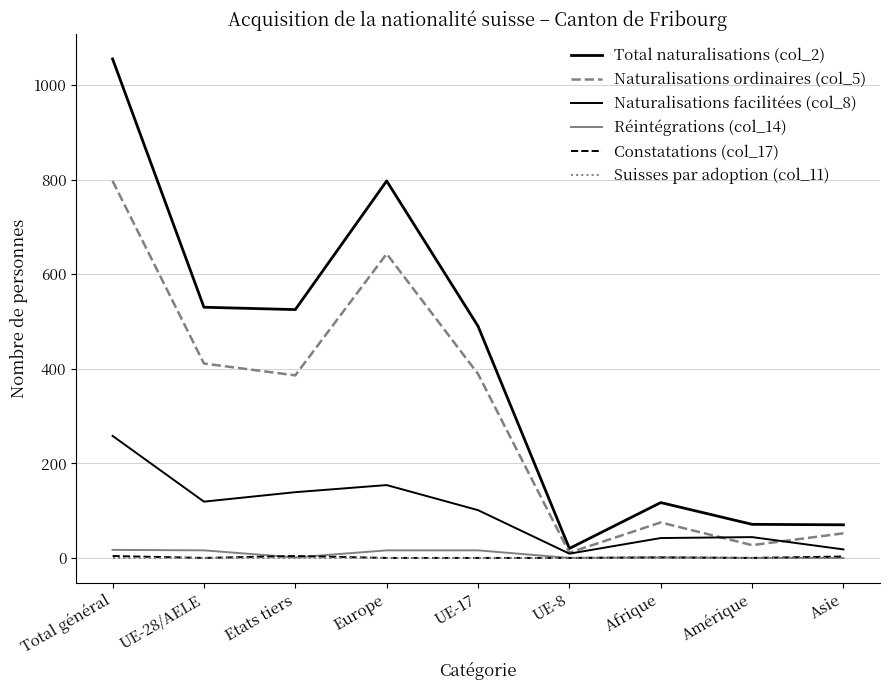

Which series has the largest range (max minus min)?

Total naturalisations (col_2)